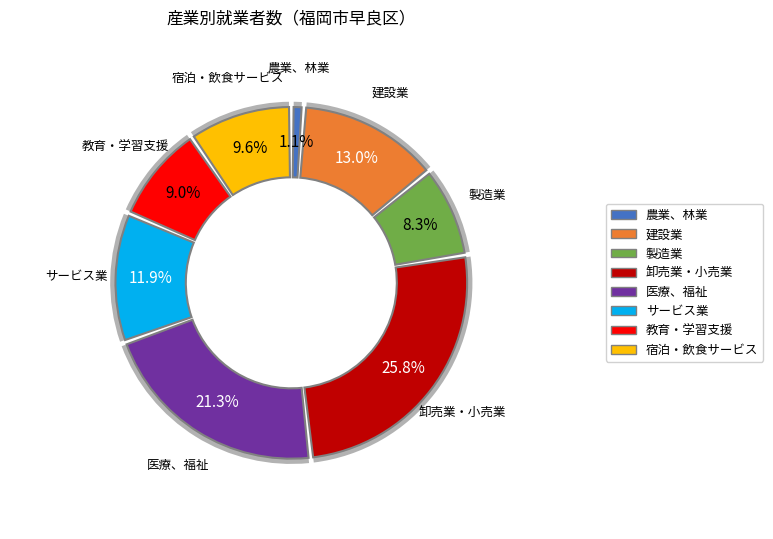

To the nearest percent, what percentage of the pie is A_農業、林業?

1%